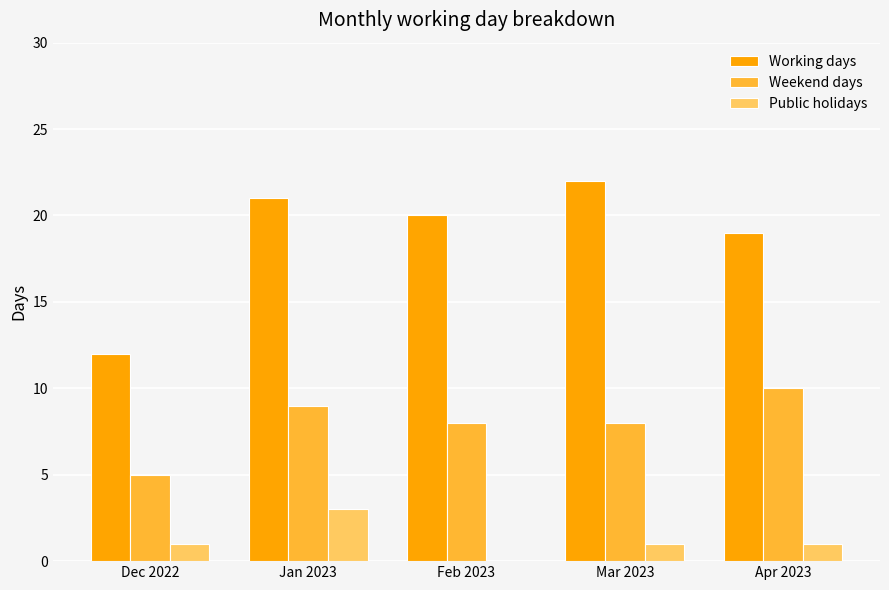

Between Dec 2022 and Jan 2023, which series saw the biggest shift?

Working days